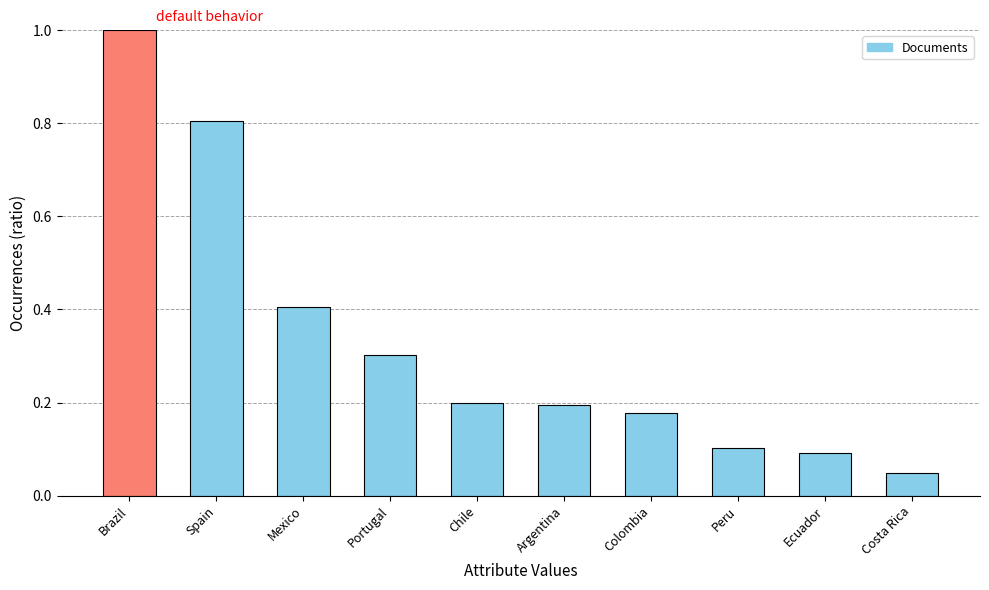

What is the value of the 2nd bar from the left?

0.8